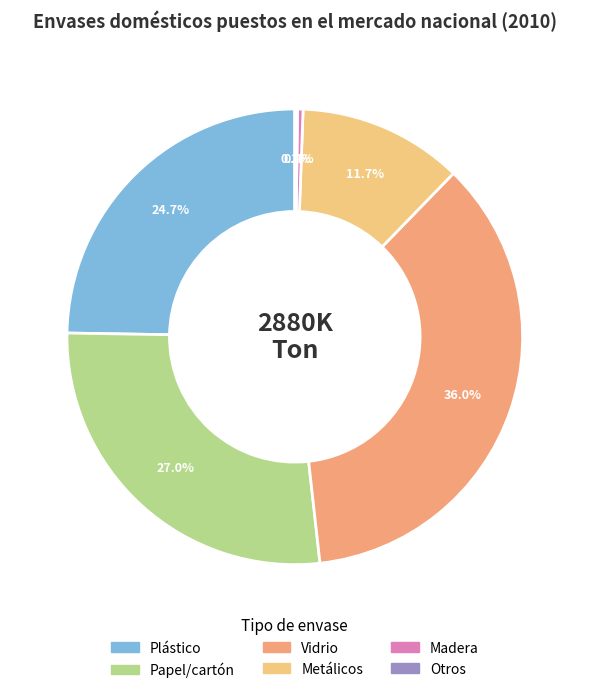

Between Madera and Otros, which is larger?

Madera